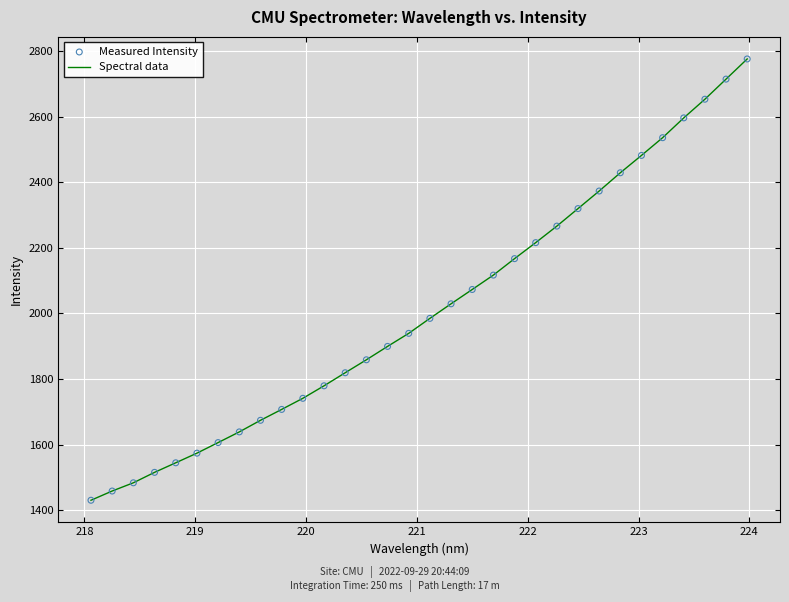

What is the smallest value displayed?

1430.0